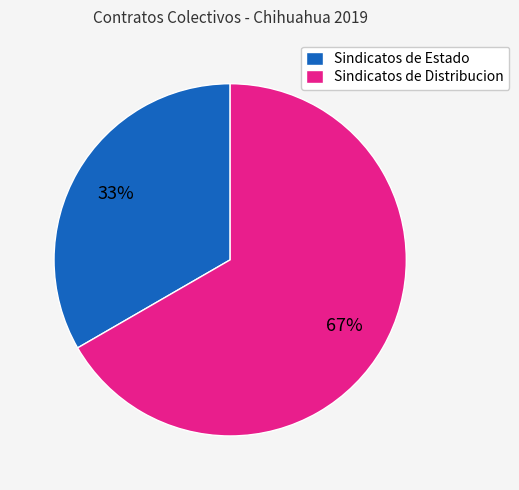

Approximately how many times larger is the value at Sindicatos de Distribucion compared to Sindicatos de Estado?

2.0